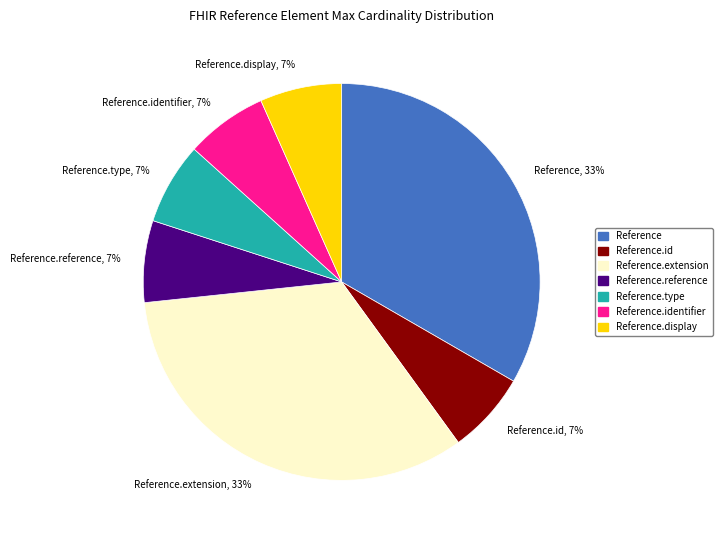

Count the number of slices in the pie.

7